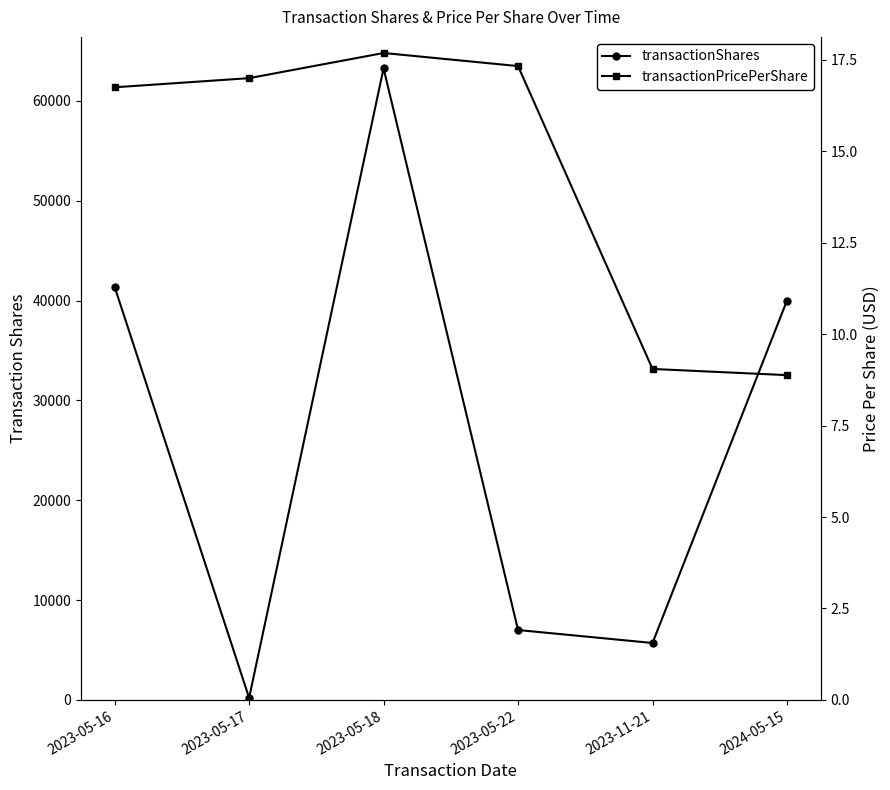

Reading left to right, transcribe all the data shown in this chart.

transactionShares: 2023-05-16=41359.0	2023-05-17=205.0	2023-05-18=63249.0	2023-05-22=7000.0	2023-11-21=5700.0	2024-05-15=40000.0
transactionPricePerShare: 2023-05-16=16.8	2023-05-17=17.0	2023-05-18=17.7	2023-05-22=17.3	2023-11-21=9.0	2024-05-15=8.9